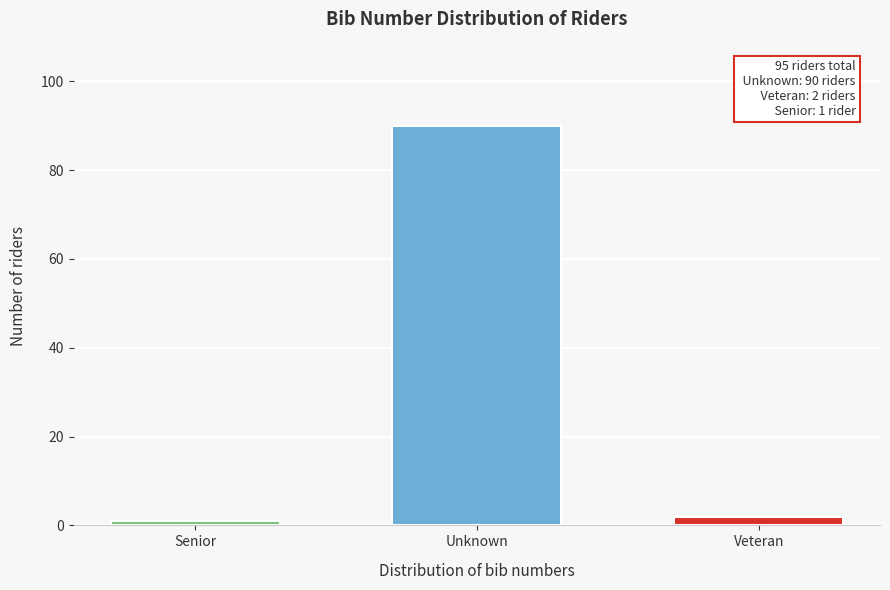

Reading right to left, extract all data points from this chart.

Veteran=2	Unknown=90	Senior=1